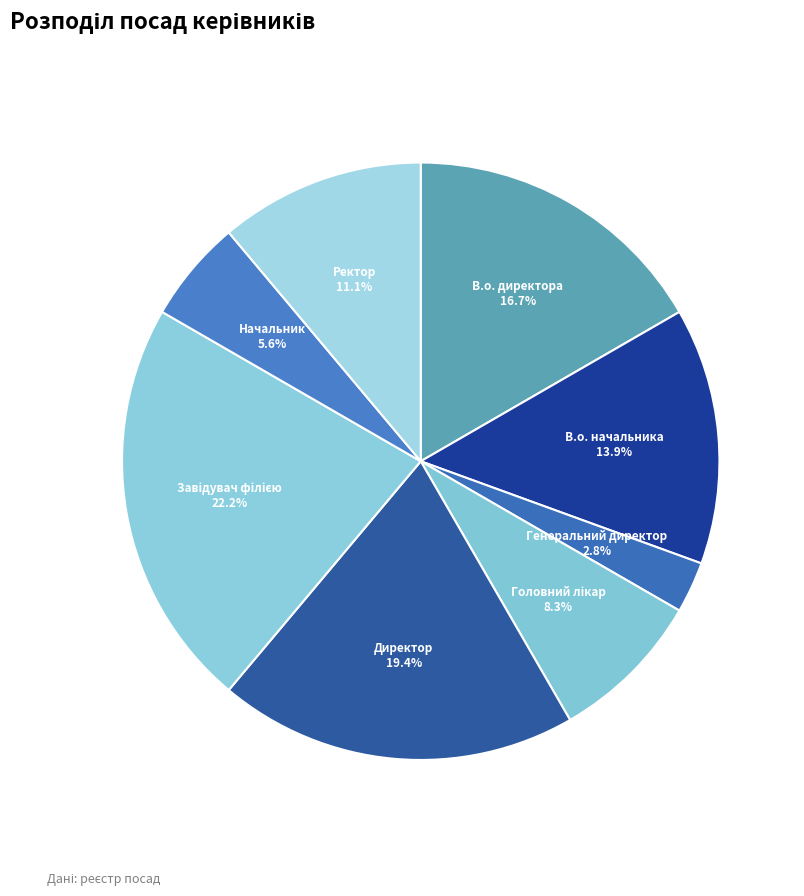

Does Генеральний директор represent more than half of the total?

No